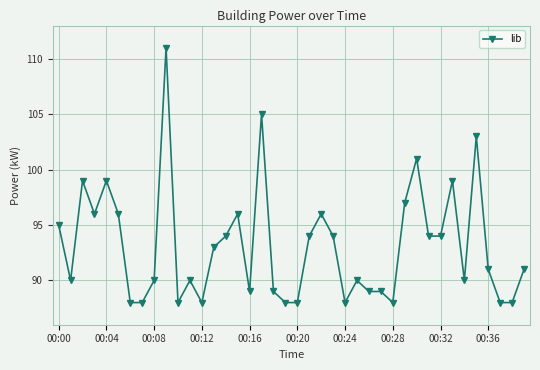

What is the maximum value shown in the chart?

111